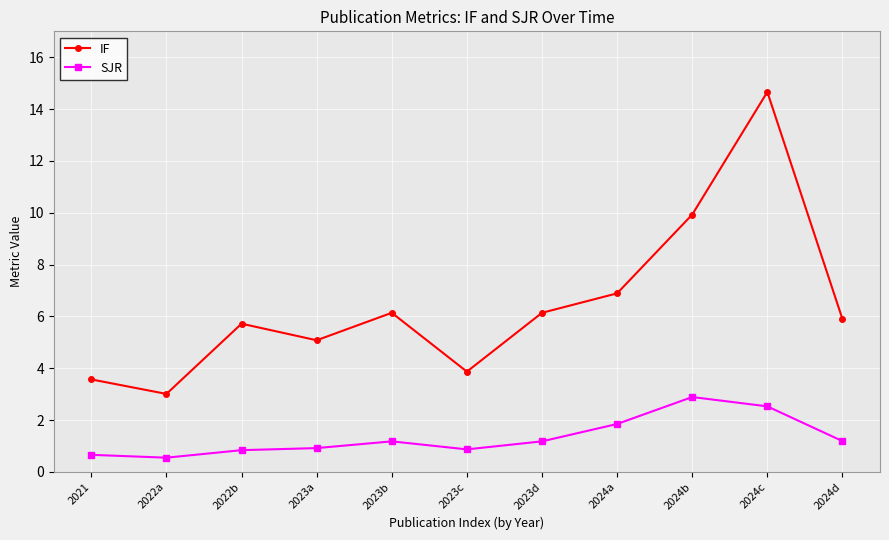

What is the spread (max minus min) of values at 2024b?

7.0